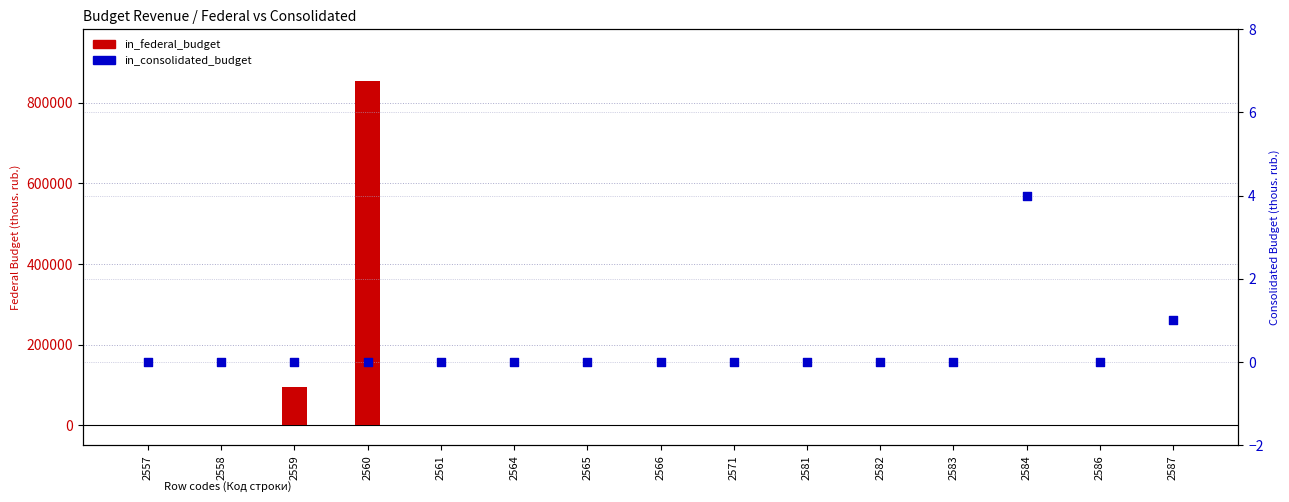

Which series contains the lowest Y value?

in_federal_budget